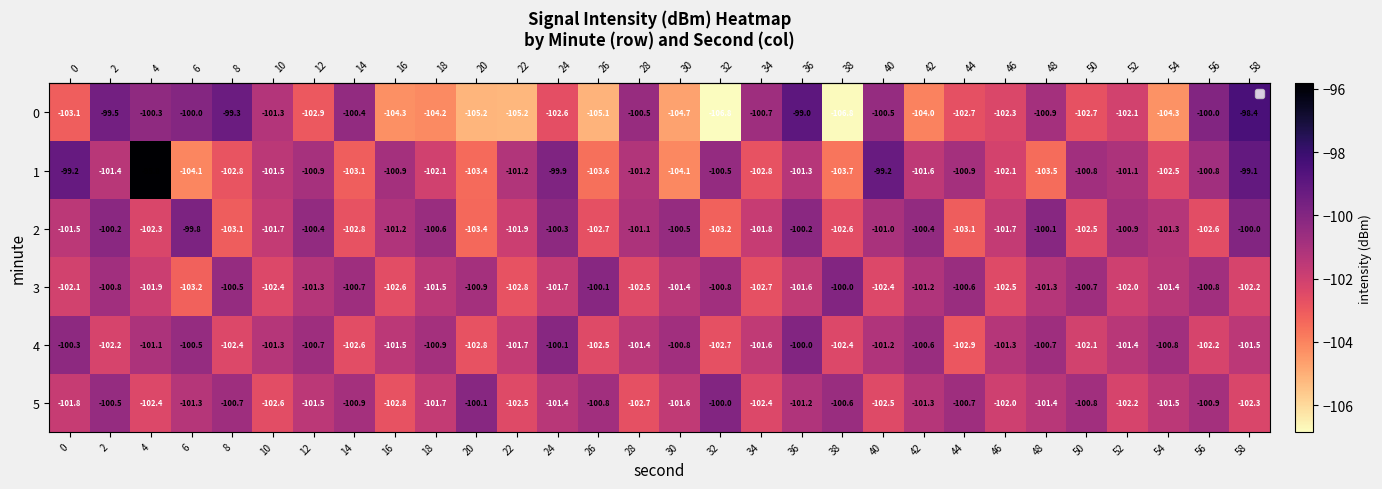

Rank the series at 22 from highest to lowest value.

1, 4, 2, 5, 3, 0